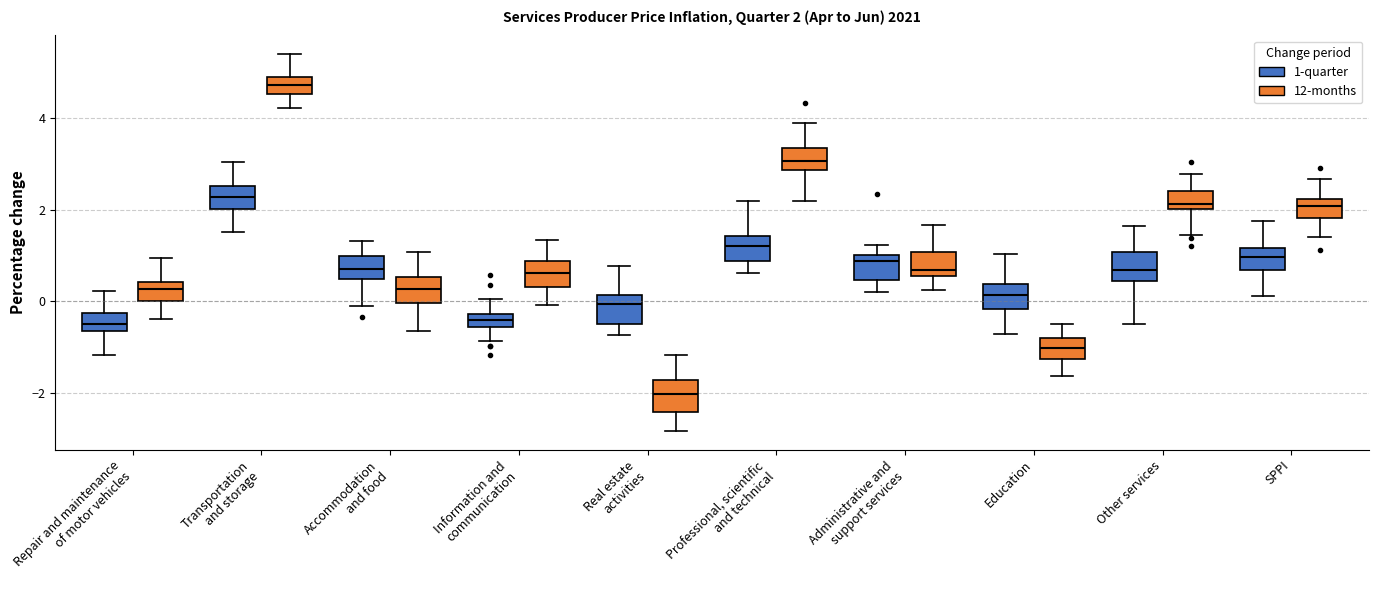

Which box has the highest median line?

Transportation and storage (12-months)